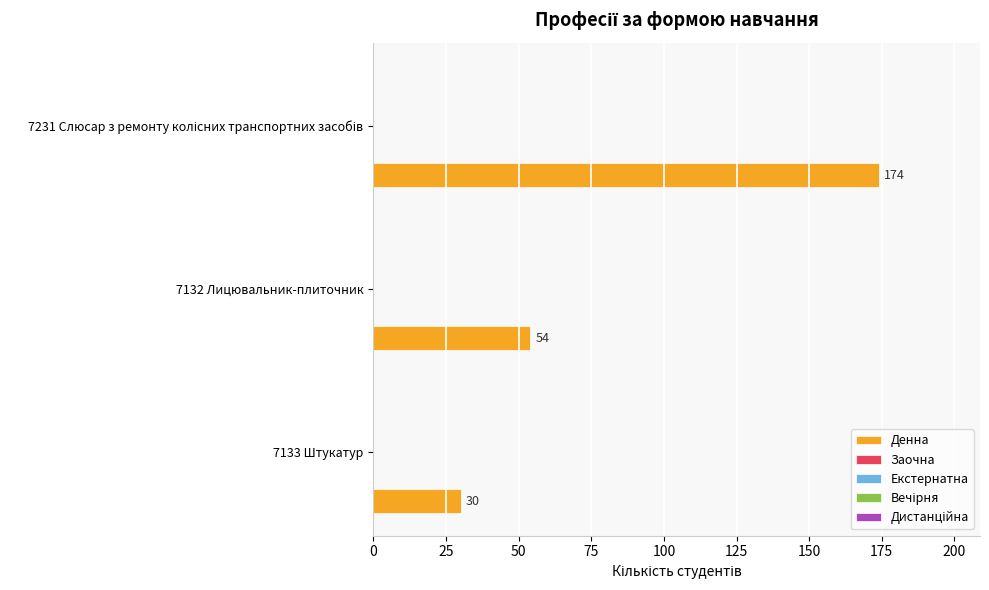

What is the difference between the second highest and minimum values?

24